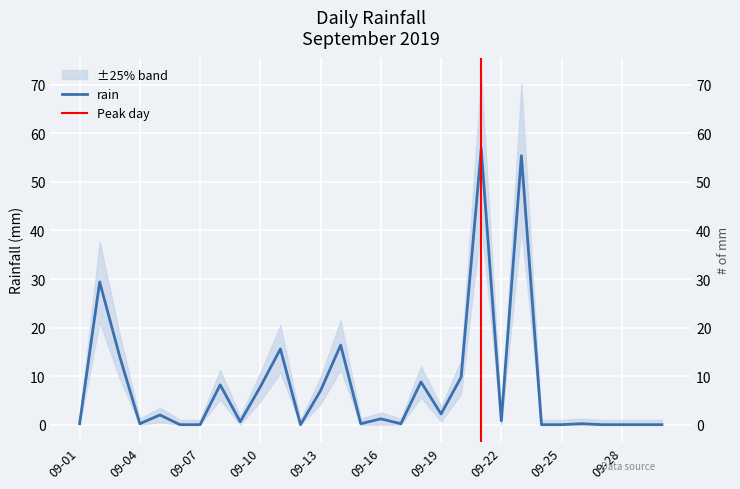

How many interior local valleys (lower than both neighbors) does the data have?

7